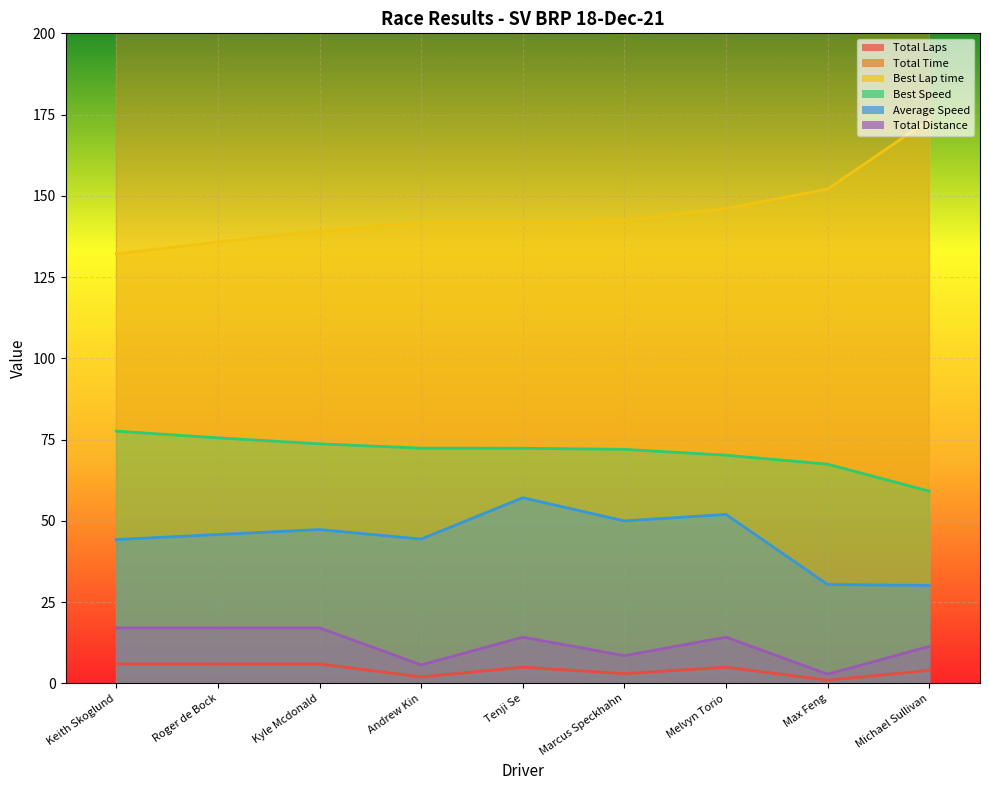

What is the spread (max minus min) of values at Max Feng?

335.8